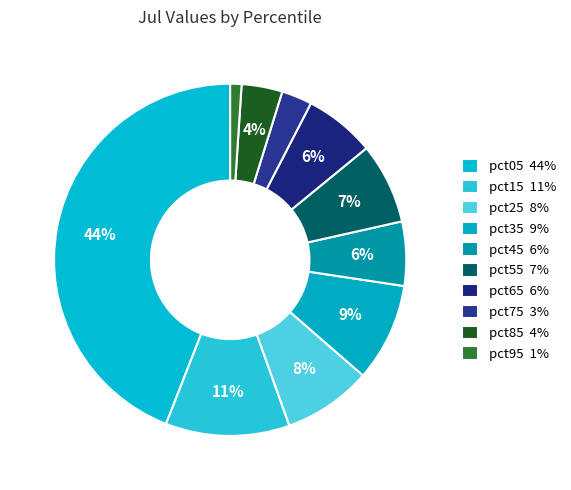

What percentage is the pct25 slice, to the nearest percent?

8%